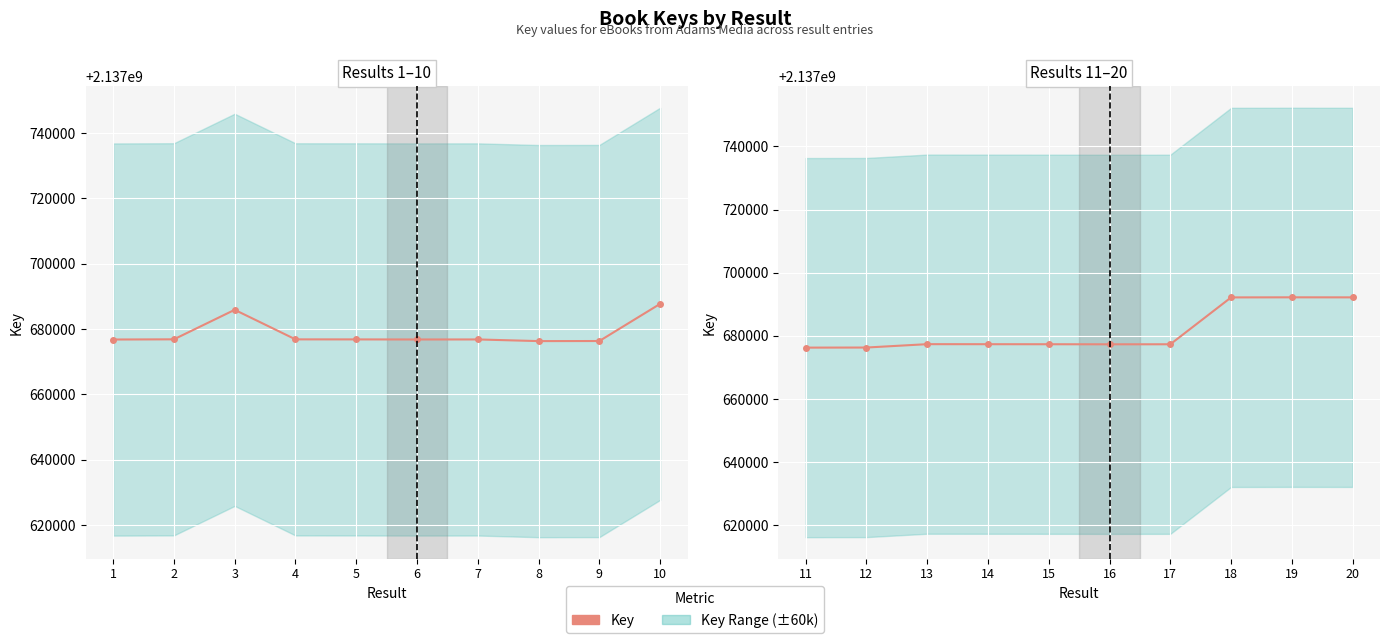

The value at 15 is 2137677367. True or false?

True